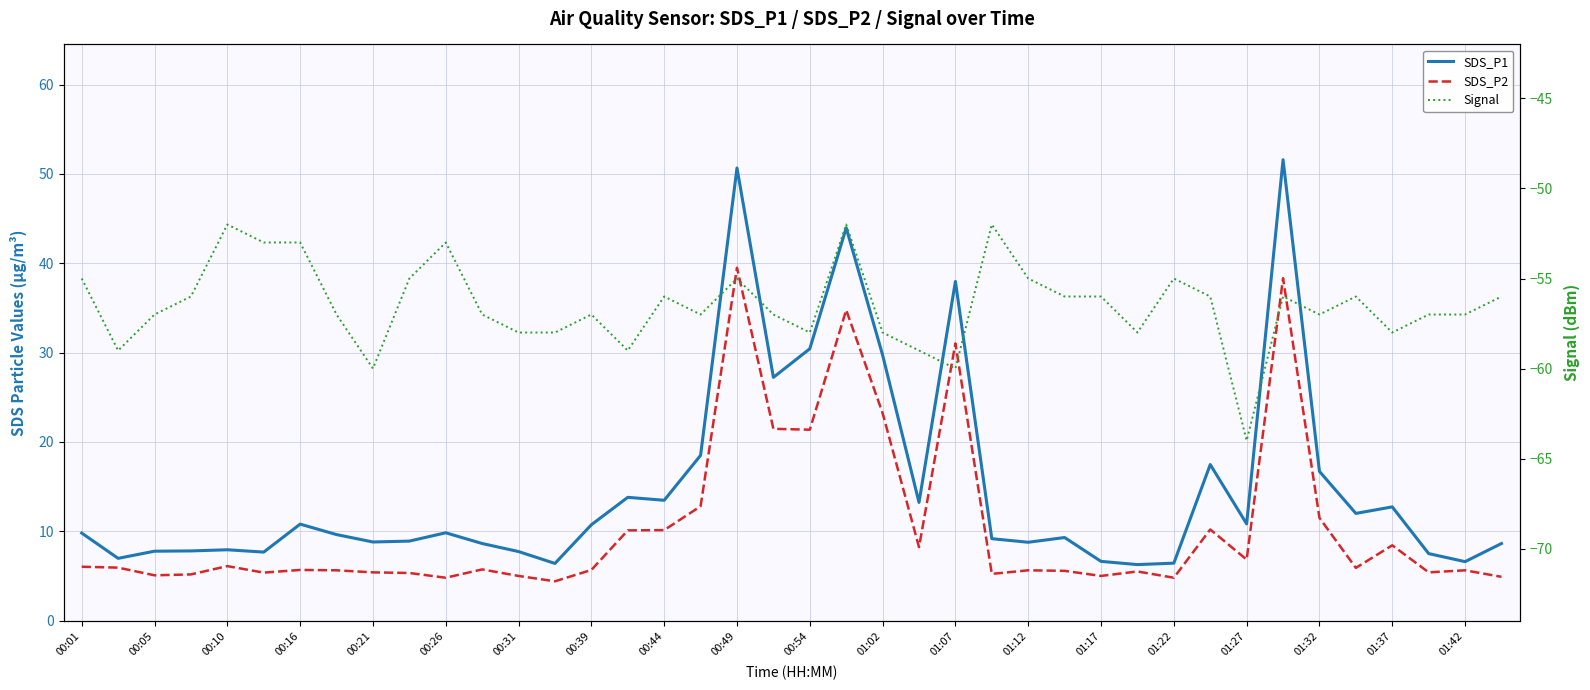

What is the greatest value displayed?

51.6